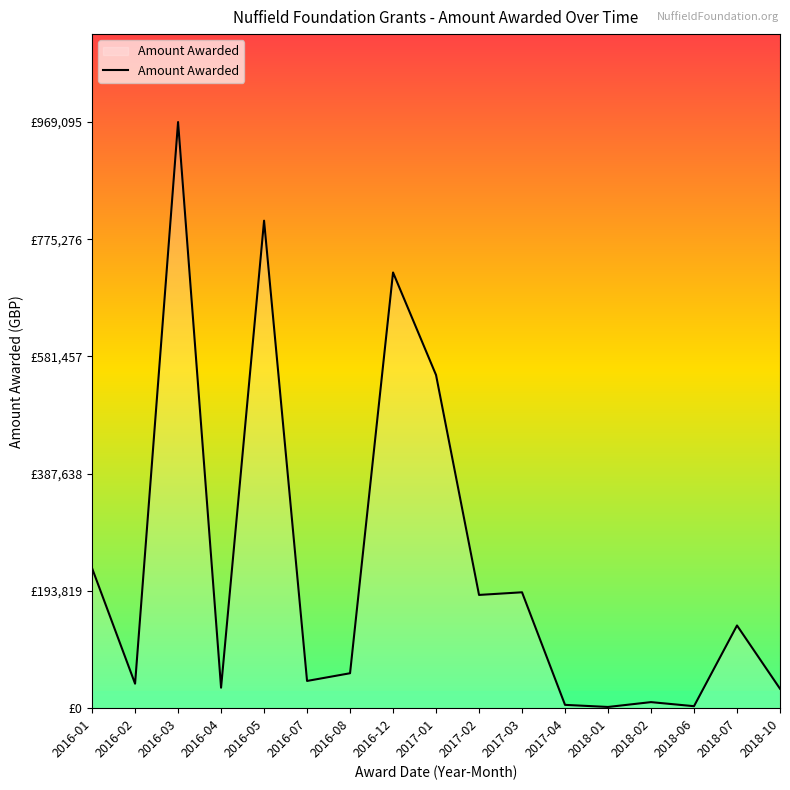

Reading left to right, extract all data points from this chart.

2016-01=231333.0	2016-02=40477.0	2016-03=969095.0	2016-04=33854.0	2016-05=805993.0	2016-07=45005.0	2016-08=57758.0	2016-12=720351.0	2017-01=550819.0	2017-02=187223.0	2017-03=191594.0	2017-04=5472.8	2018-01=2000.0	2018-02=10000.0	2018-06=3276.0	2018-07=136733.0	2018-10=32157.0